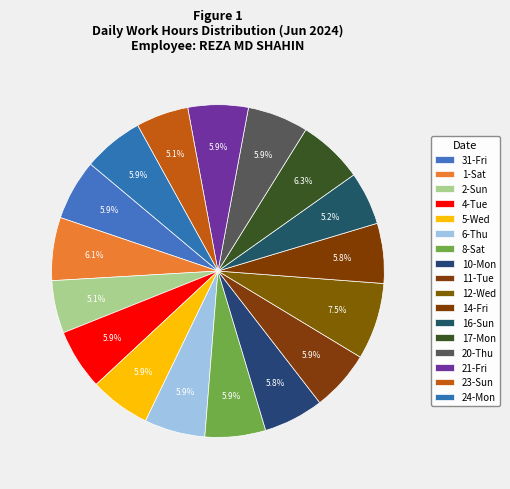

Between 23-Sun and 17-Mon, which is larger?

17-Mon